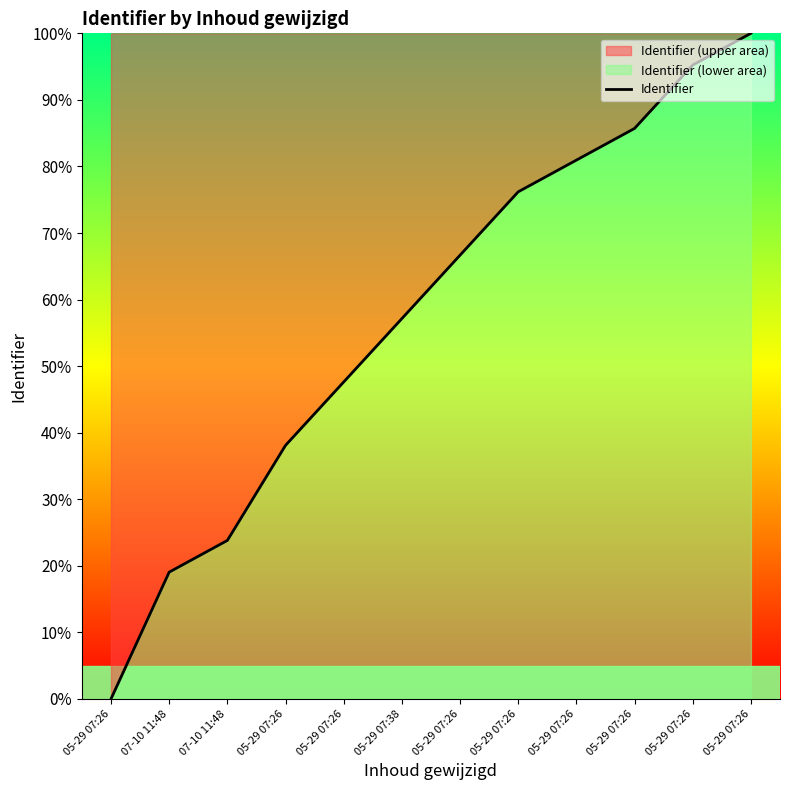

True or false: there are more than 1 points higher than both neighbors.

False